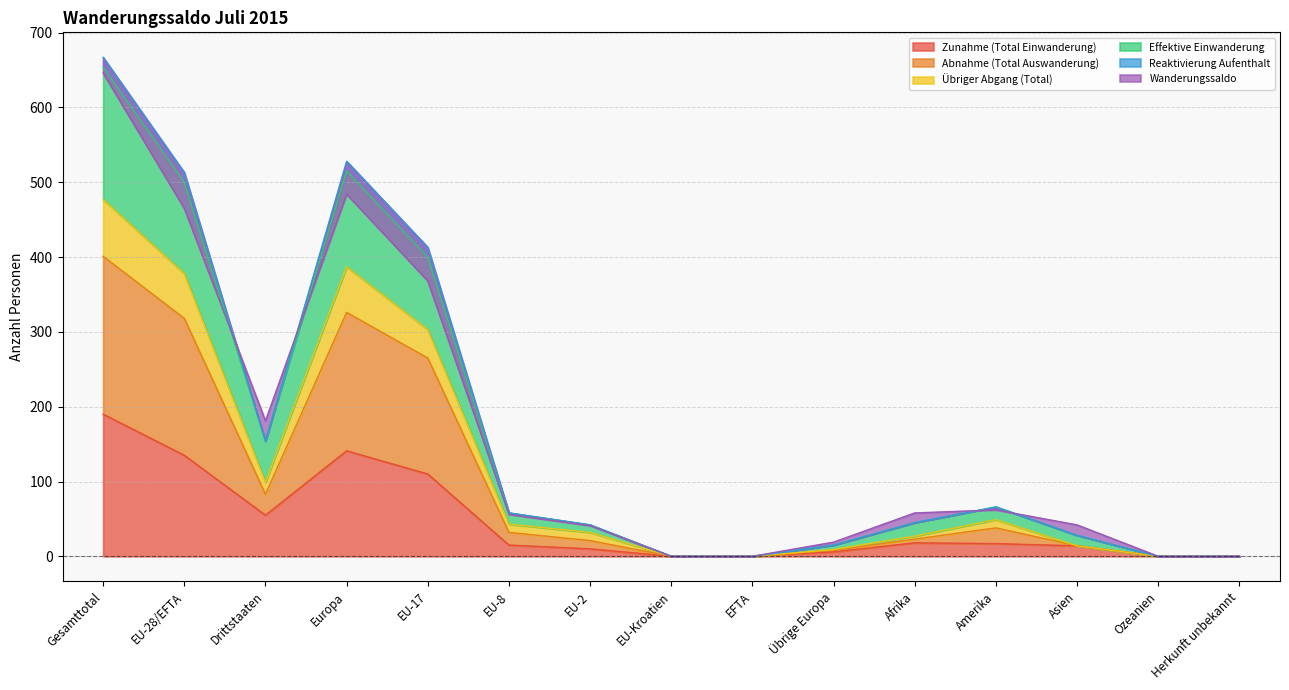

What is the maximum value for Zunahme (Total Einwanderung)?

190